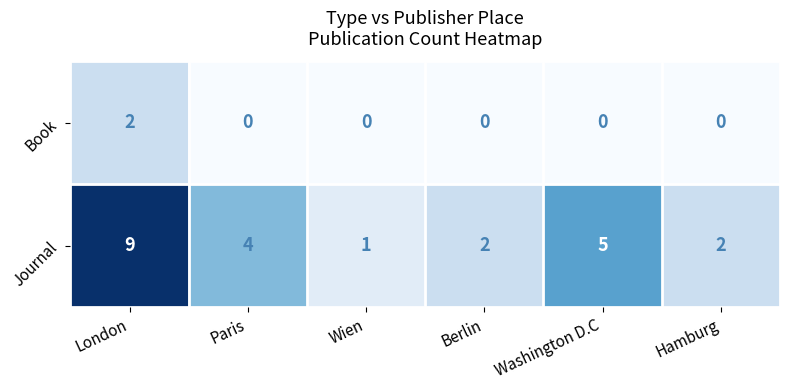

Reading right to left, list all the values displayed in this chart.

Book: Hamburg=0	Washington D.C=0	Berlin=0	Wien=0	Paris=0	London=2
Journal: Hamburg=2	Washington D.C=5	Berlin=2	Wien=1	Paris=4	London=9